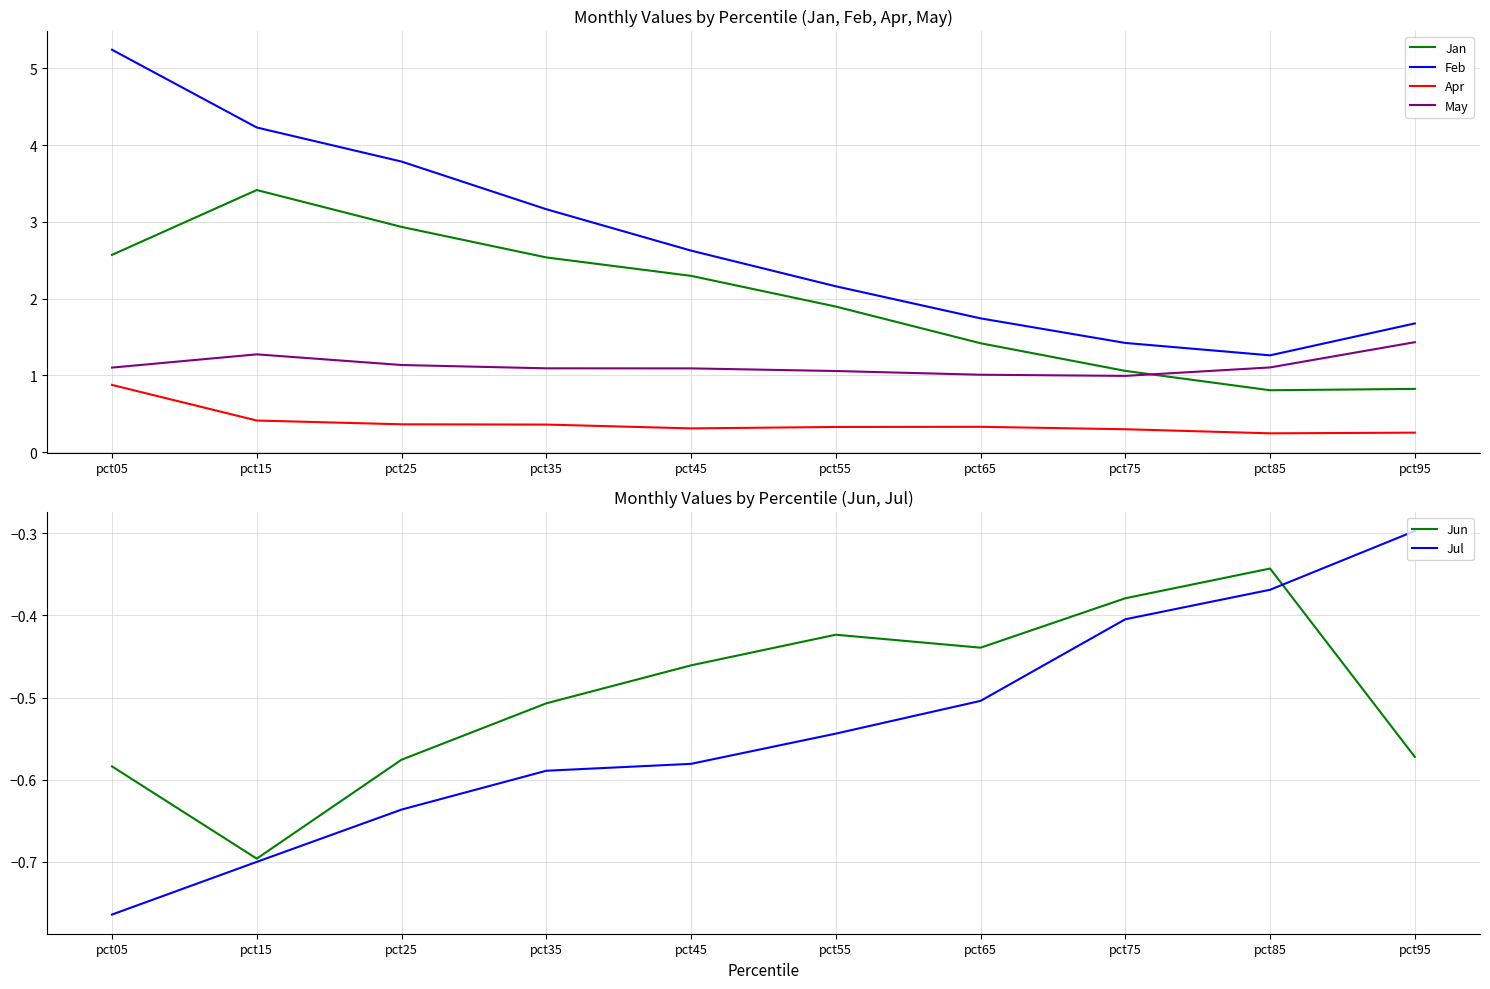

At which label does Apr reach its peak?

pct05